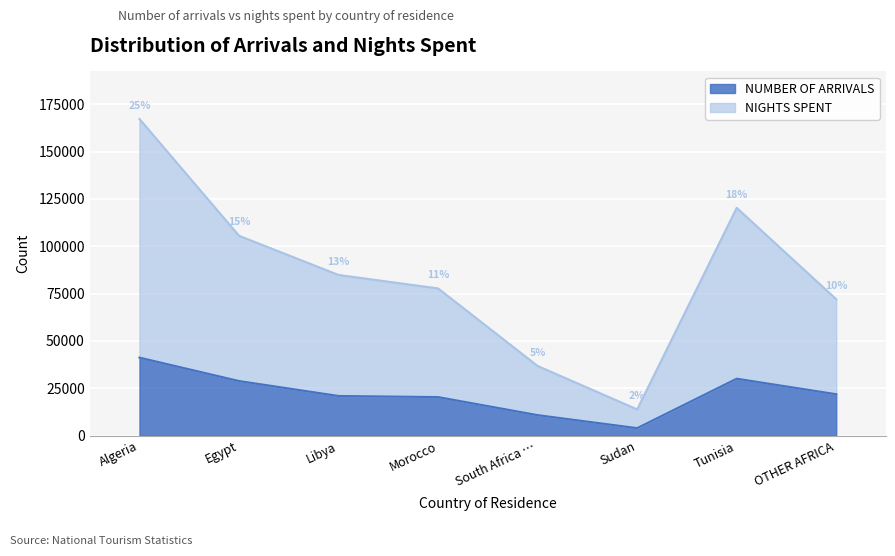

Between Libya and Morocco, which is larger?

Libya